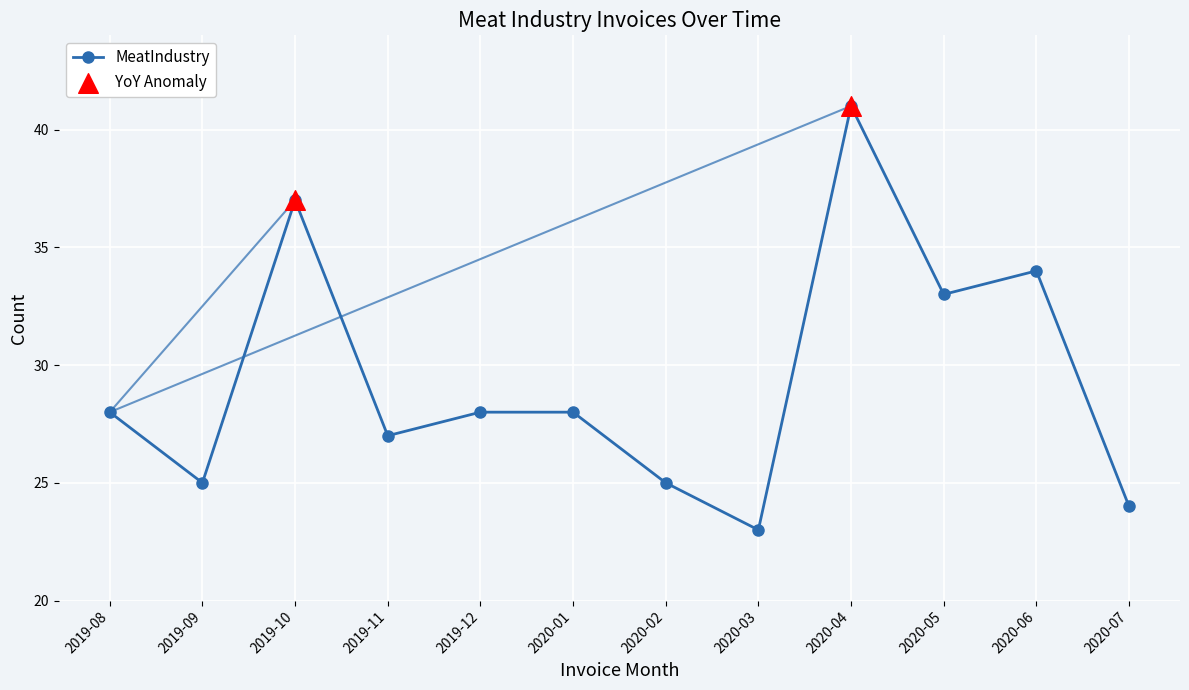

What is the ratio of the value at 2019-08 to the value at 2019-11?

1.0